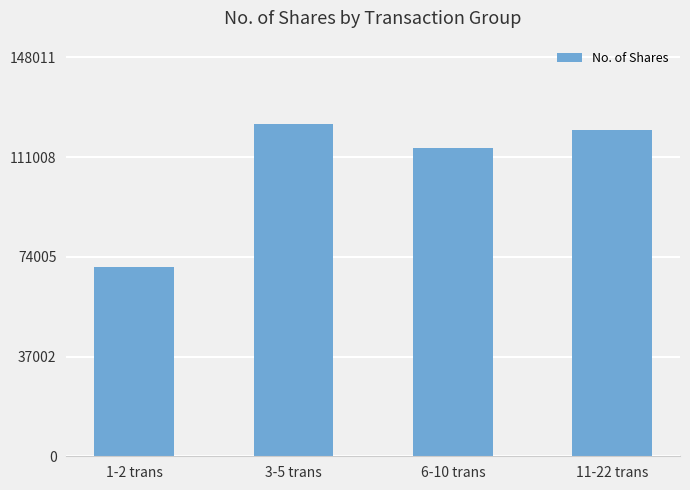

Reading right to left, list all the values displayed in this chart.

120969	114244	123343	70194